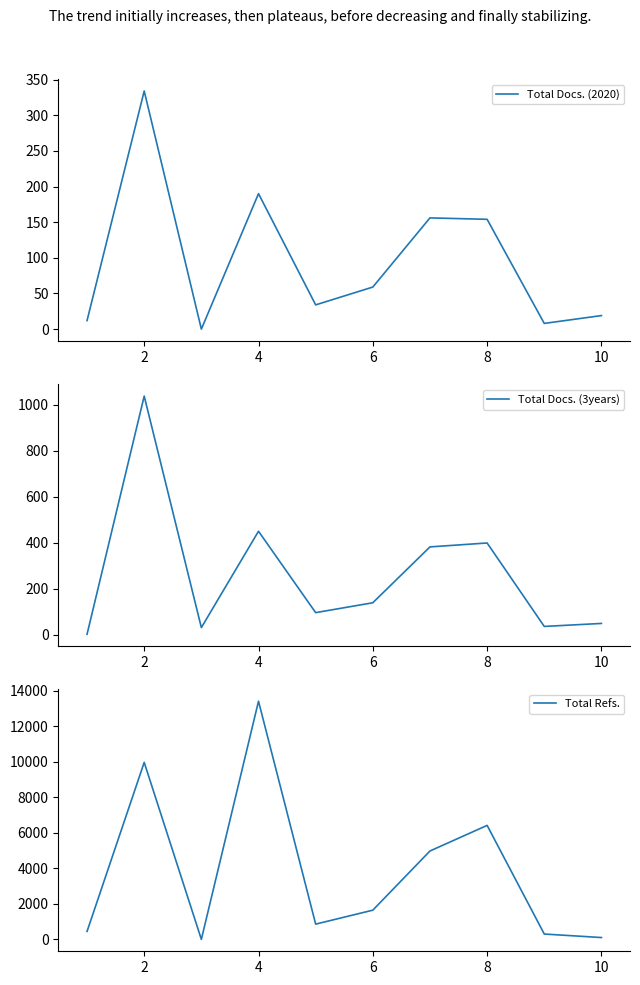

Which series has the largest total across all categories?

Total Refs.